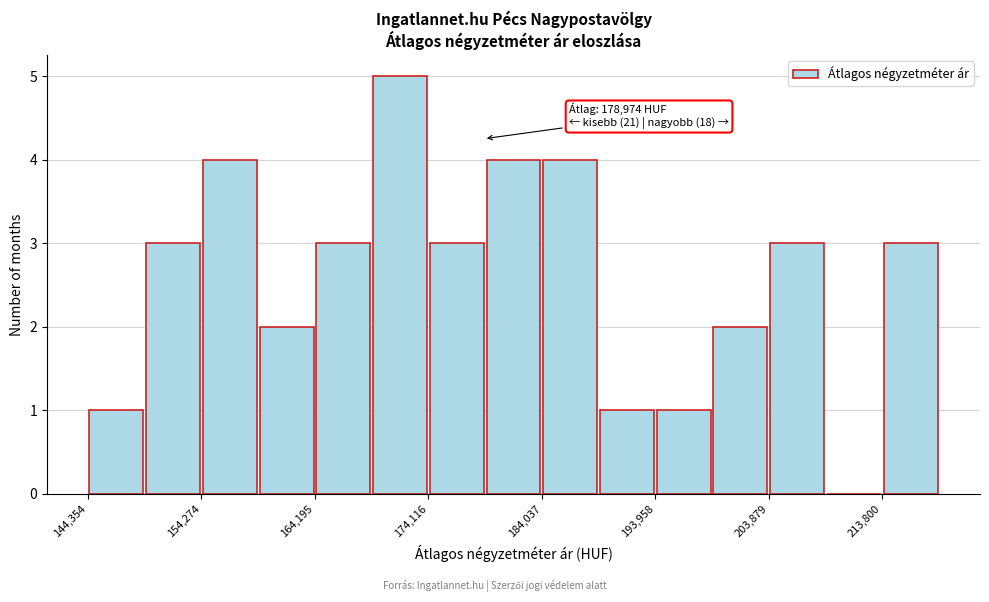

Which range on the x-axis has the tallest bar?

169000 to 174000